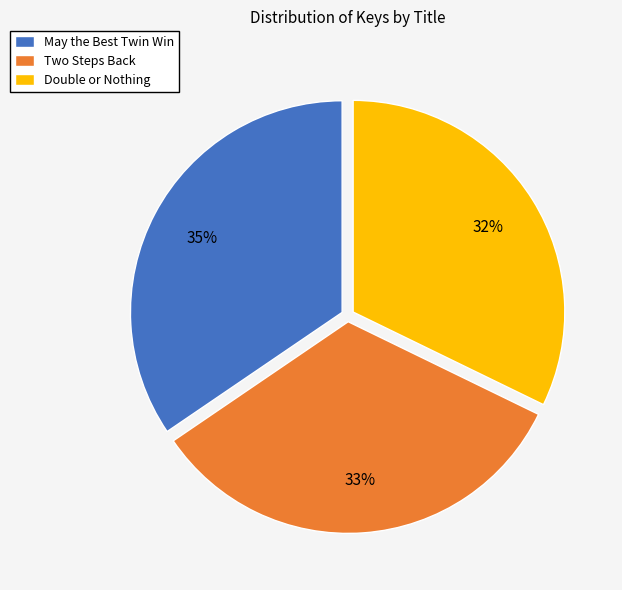

True or false: May the Best Twin Win accounts for 35% of the total.

True